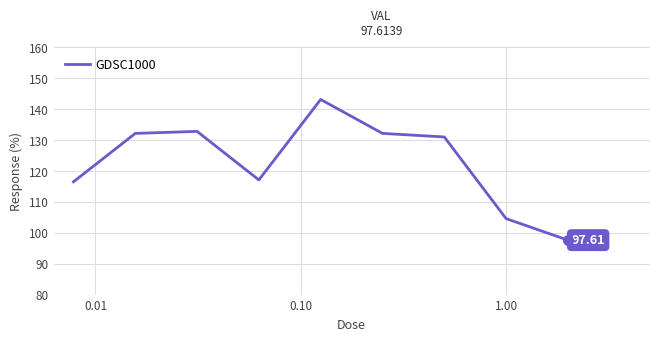

What is the difference between the maximum and minimum values?

45.5